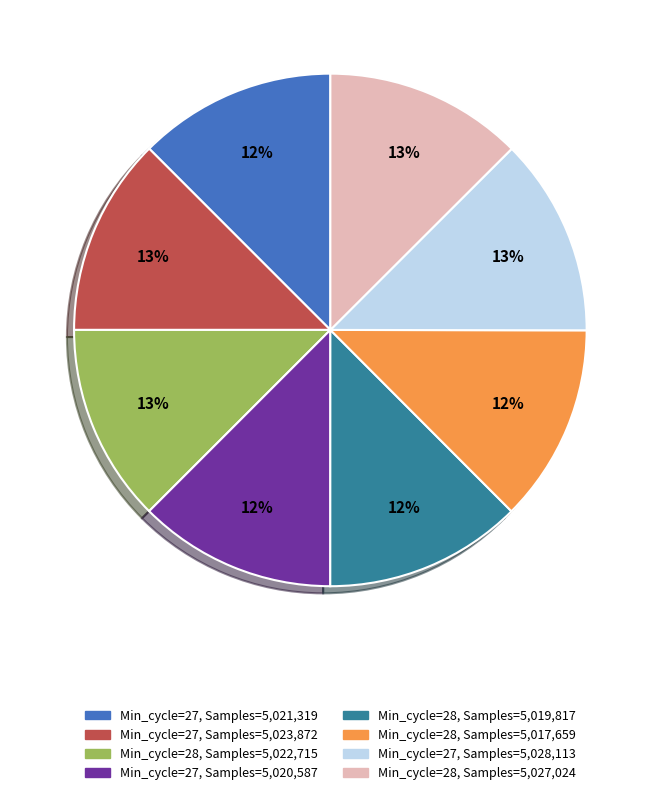

Is there a majority slice in this chart?

No